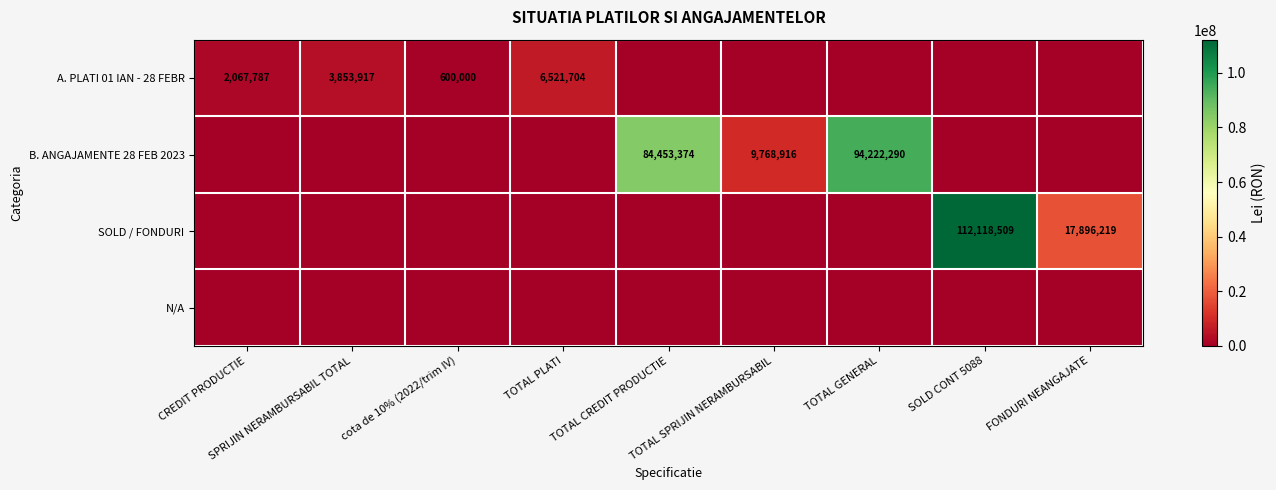

At which label is SOLD / FONDURI closest to 56059254?

FONDURI NEANGAJATE